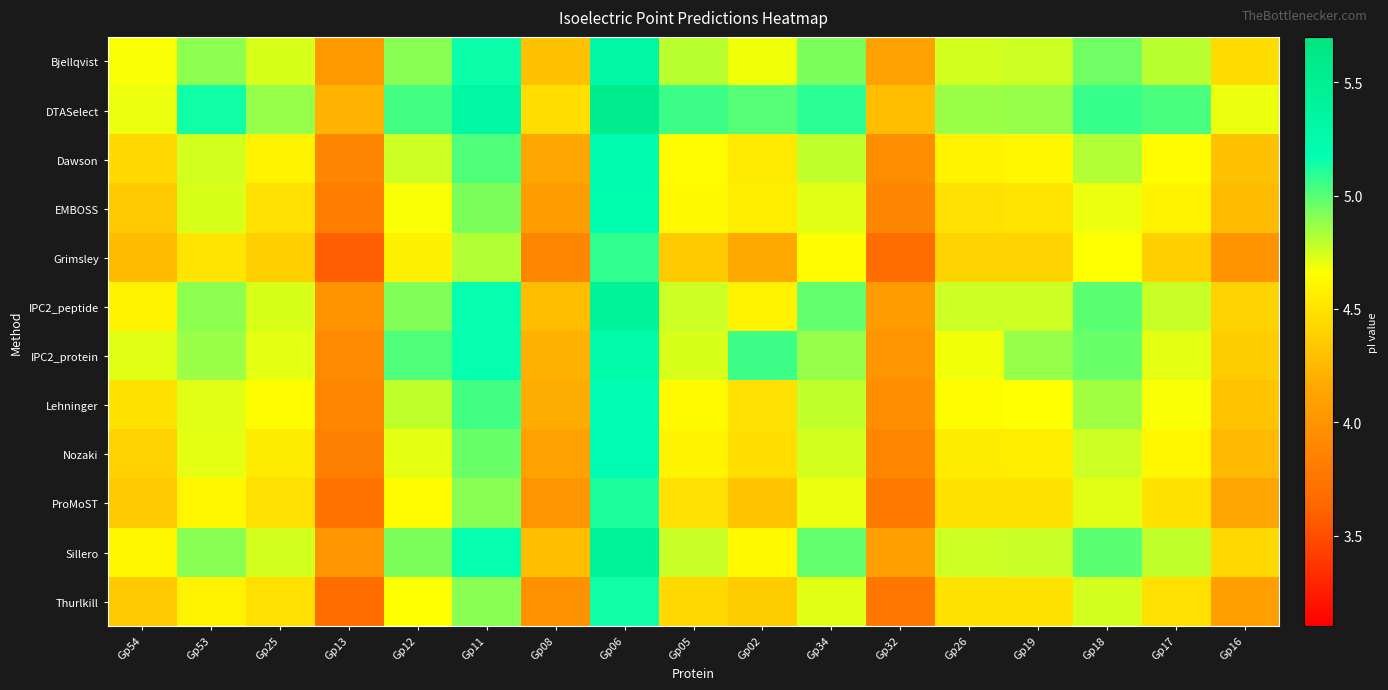

Which series has the widest spread of values?

Grimsley